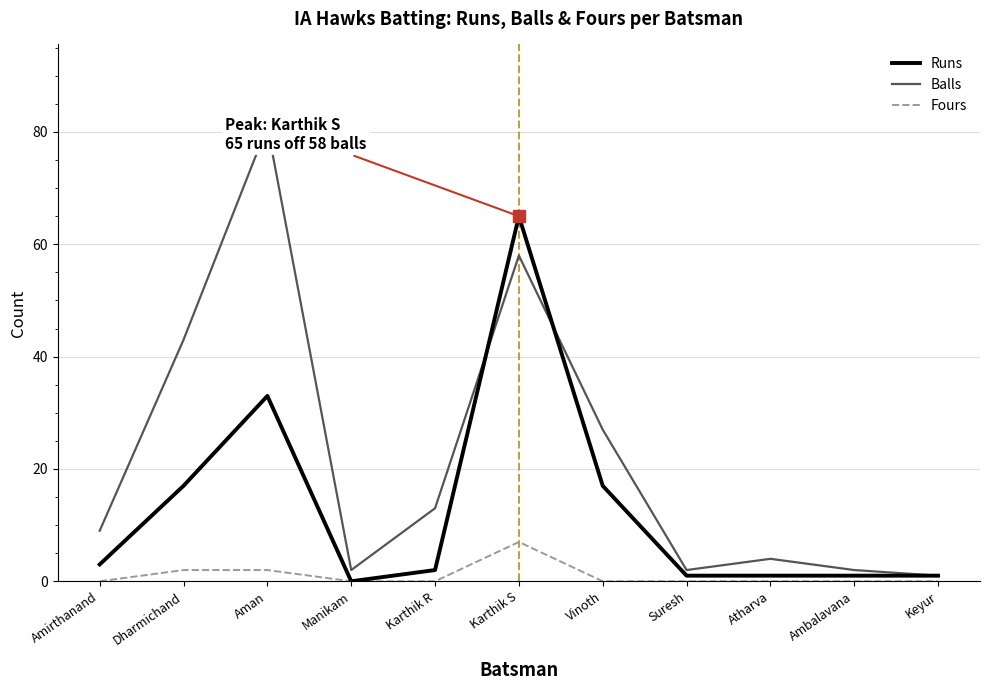

At which category does Runs reach its first local peak?

Aman